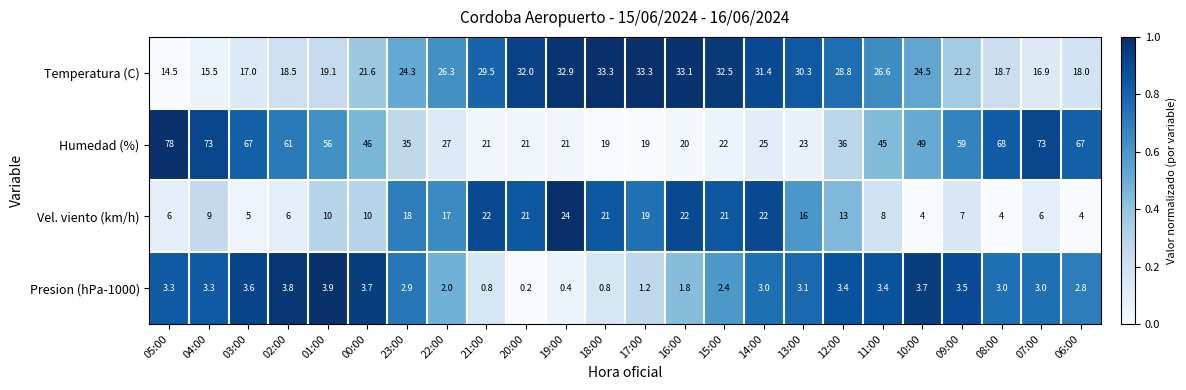

Is it true that Presion (hPa-1000) equals 0.9 at 08:00?

False